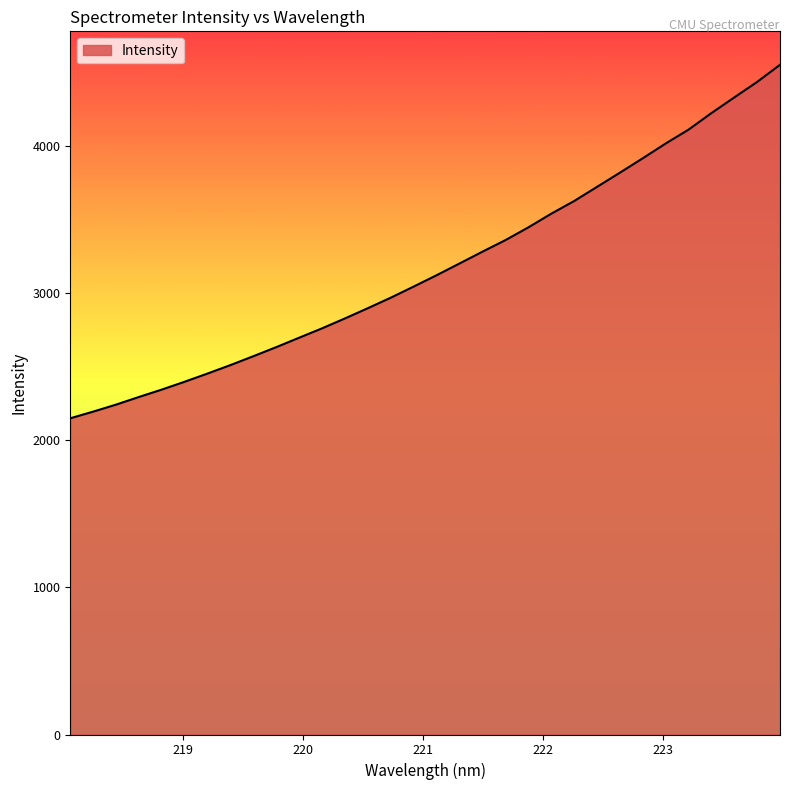

Does the chart have visible grid lines?

No